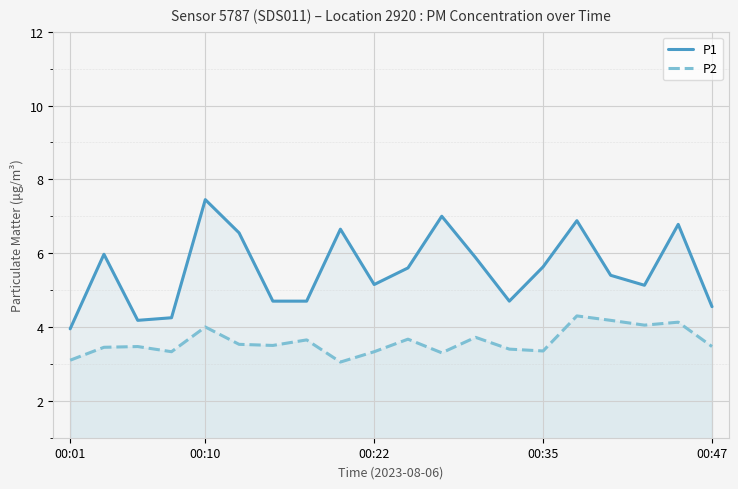

Rank the series by their average value, from highest to lowest.

P1, P2